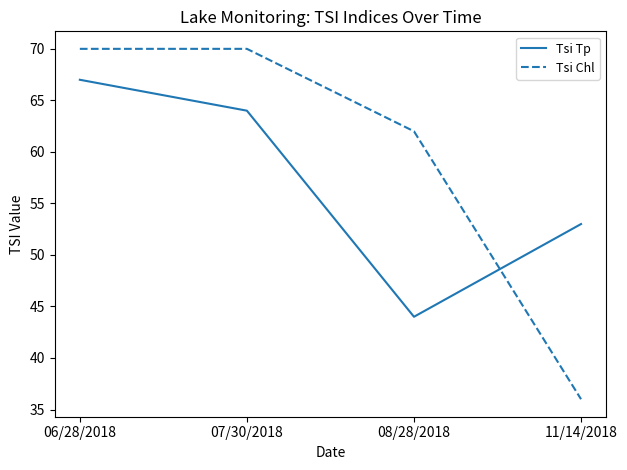

Is it true that Tsi Chl equals 49 at 07/30/2018?

False